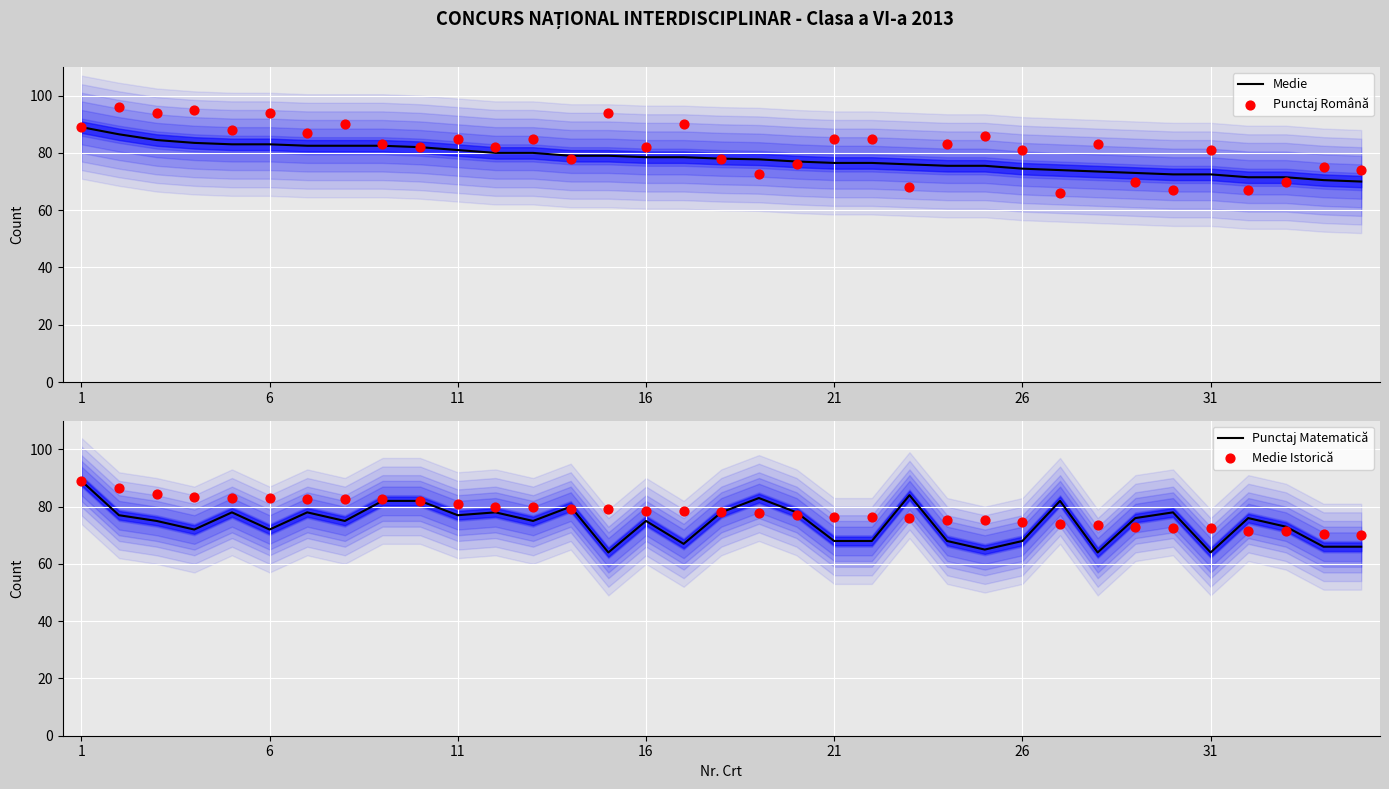

What are all the series names shown in the legend?

Medie, Punctaj Română, Punctaj Matematică, Medie Istorică